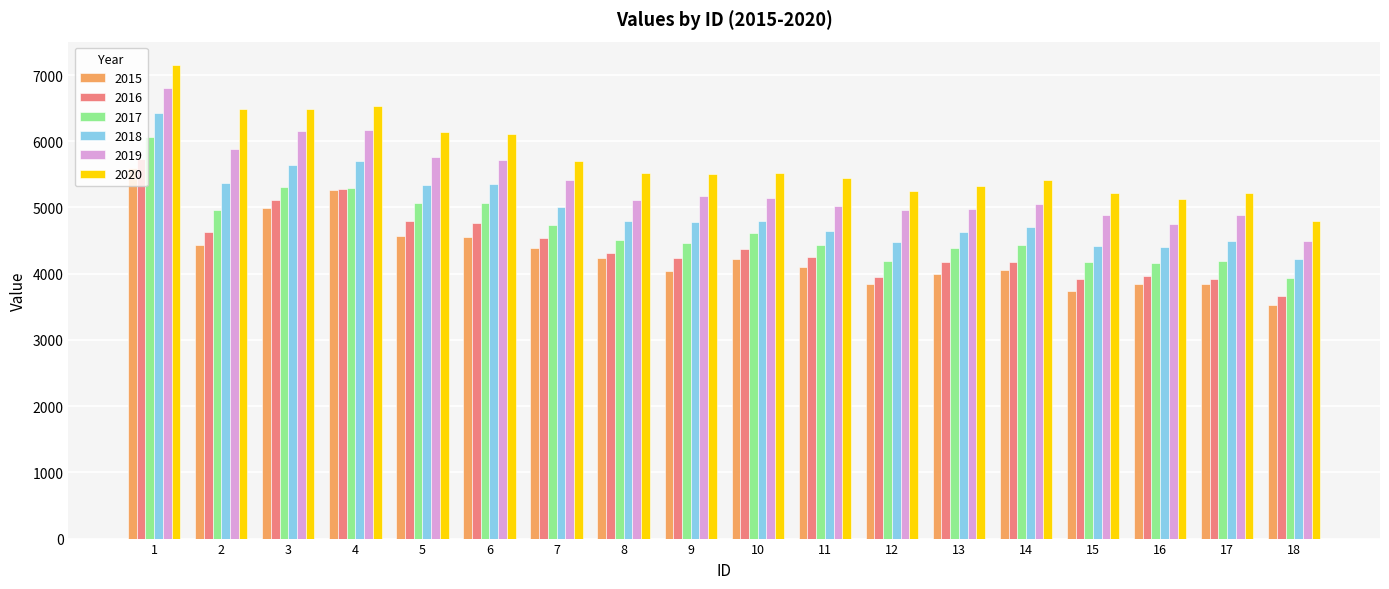

Is the value of 2019 at 18 greater than the value of 2015 at 16?

Yes